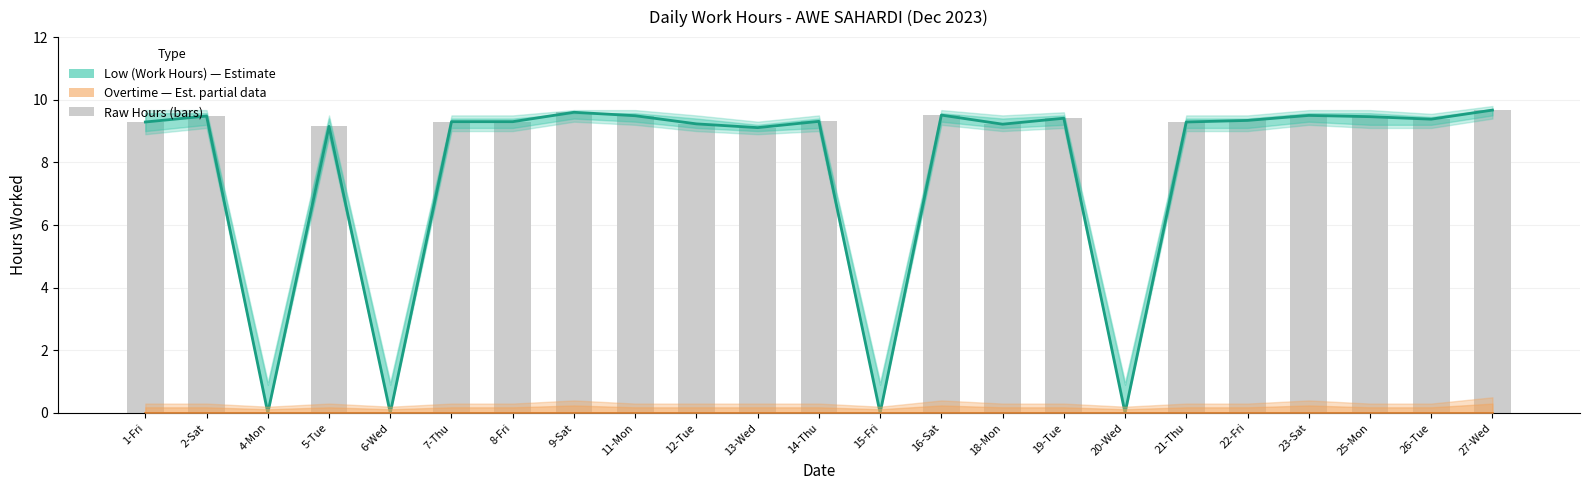

At which category does the chart reach its minimum across all series?

4-Mon